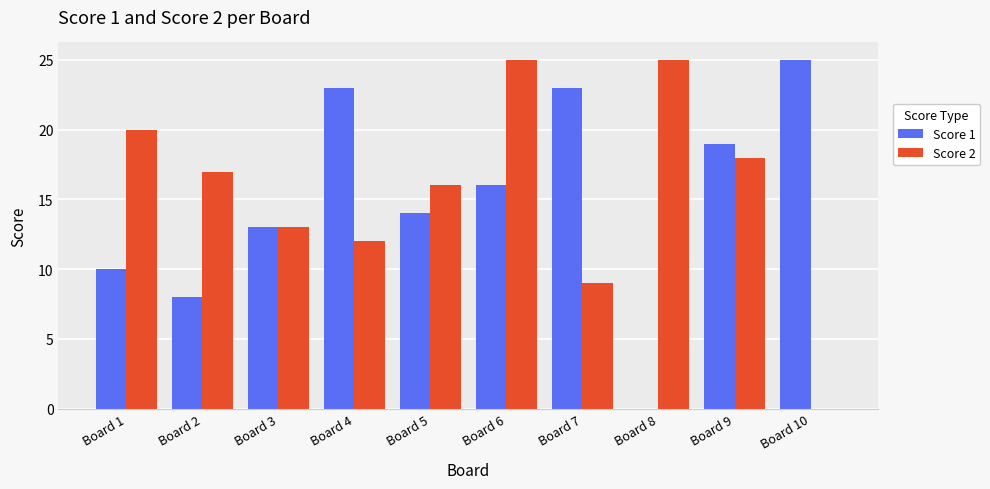

Is the value of Score 2 at Board 9 greater than the value of Score 1 at Board 8?

Yes